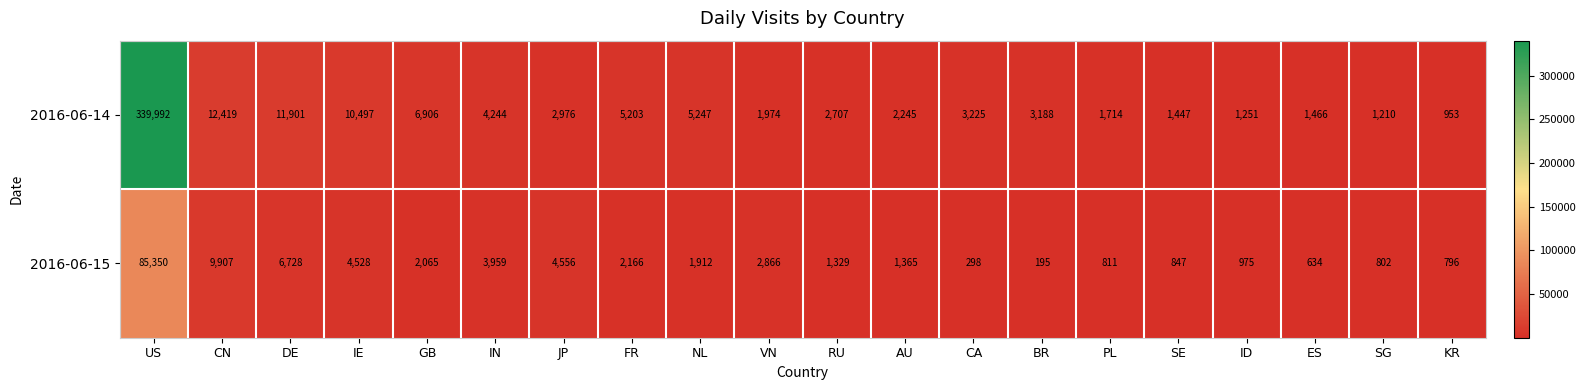

Which series changed the most between US and AU?

2016-06-14